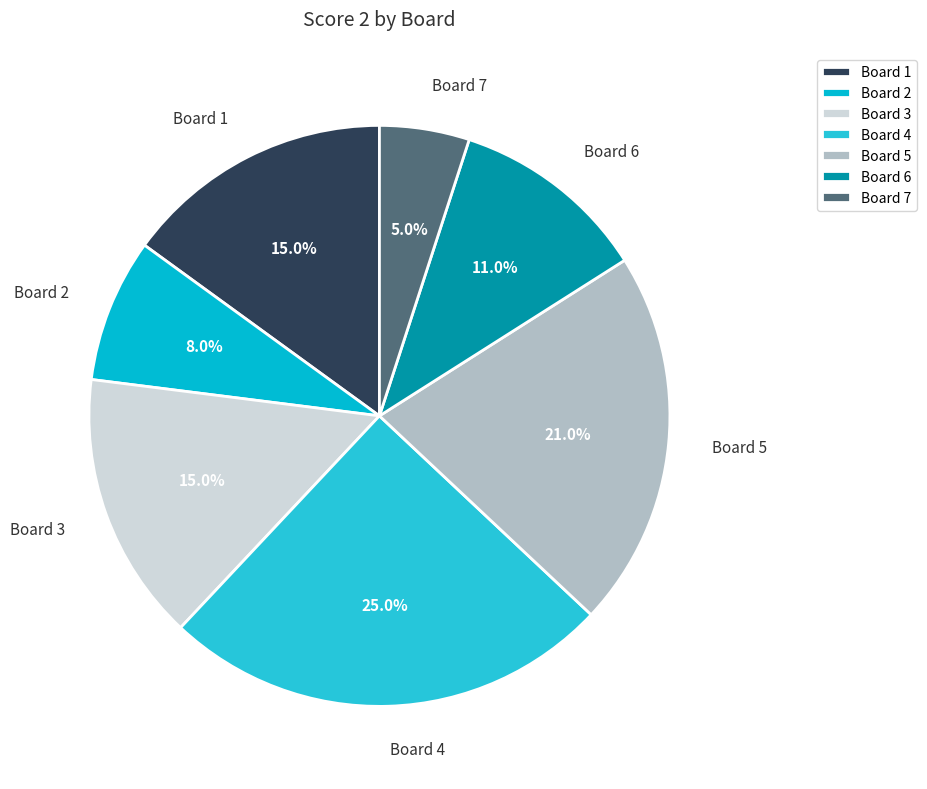

Between Board 7 and Board 2, which is larger?

Board 2